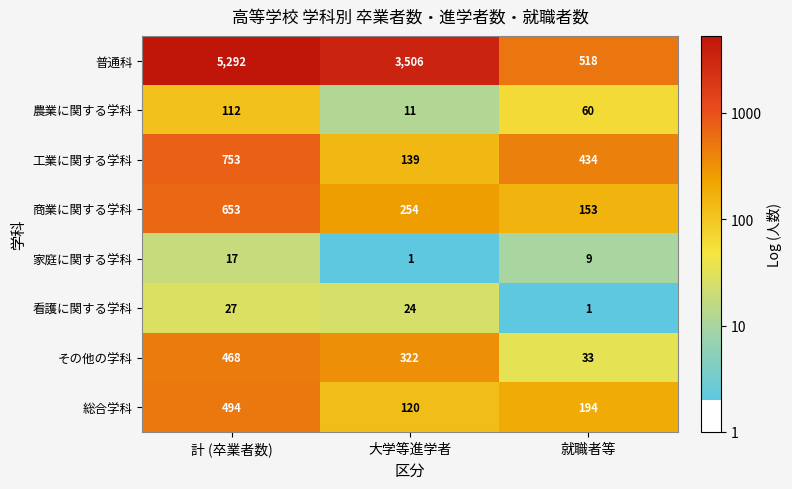

What is the approximate value of 商業に関する学科 at 大学等進学者?

254